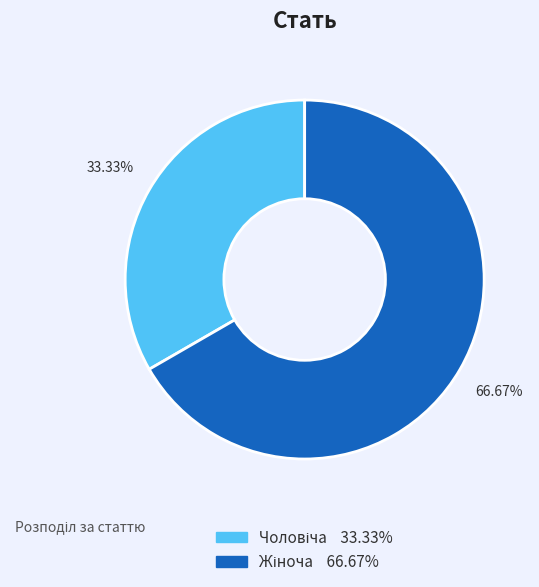

Is there any slice that represents more than half of the pie?

Yes